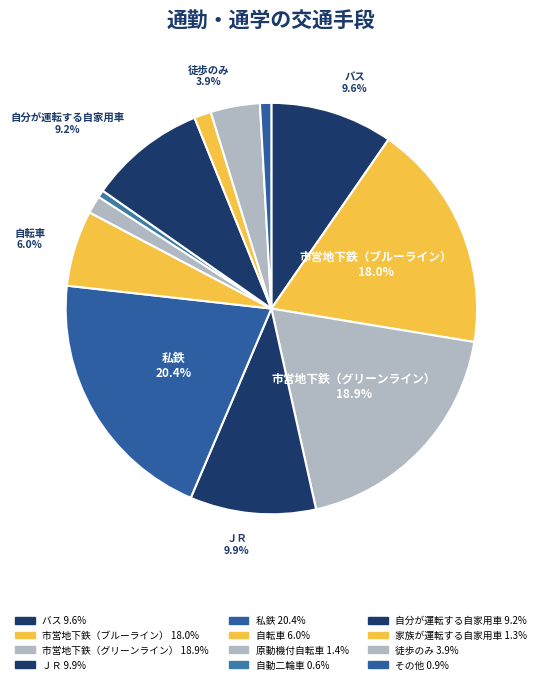

To the nearest percent, what is the difference between the largest and smallest slice percentages?

20%